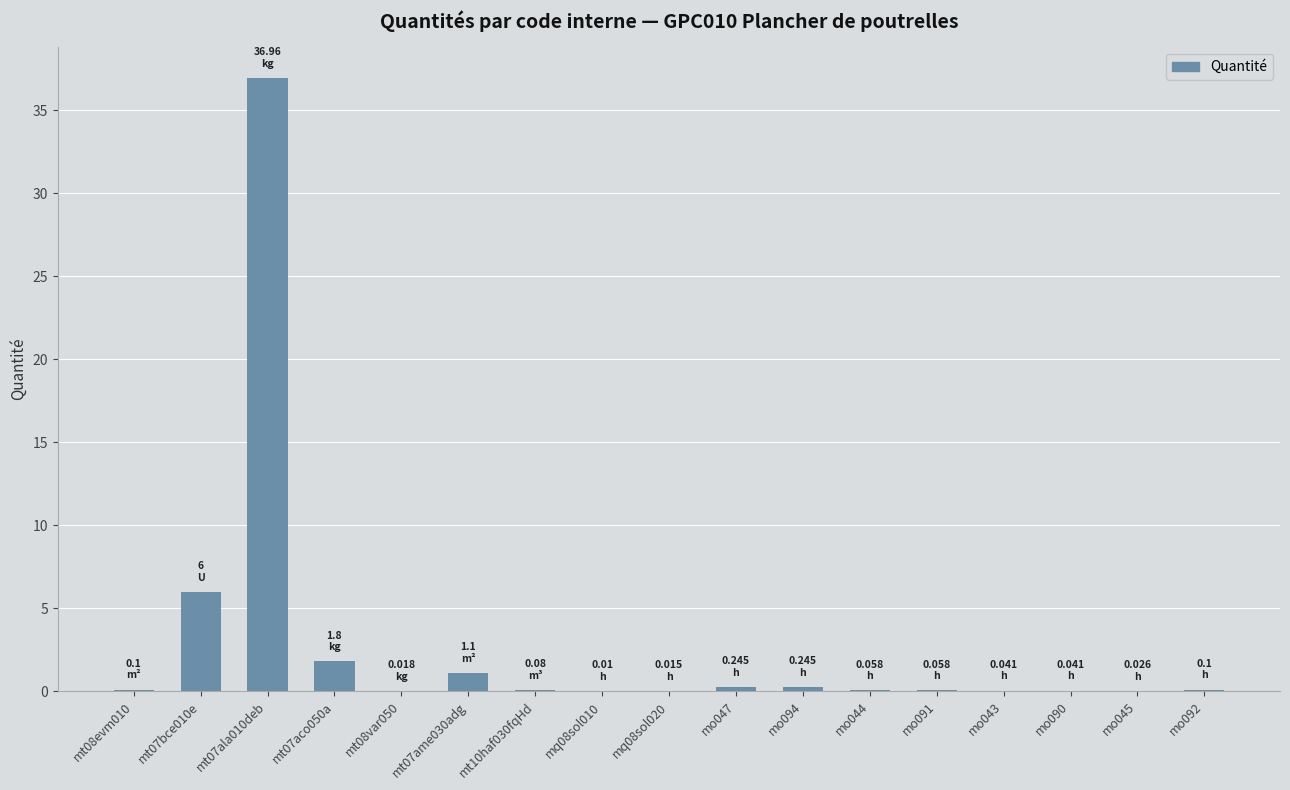

What is the change in value from mo094 to mo091?

-0.2